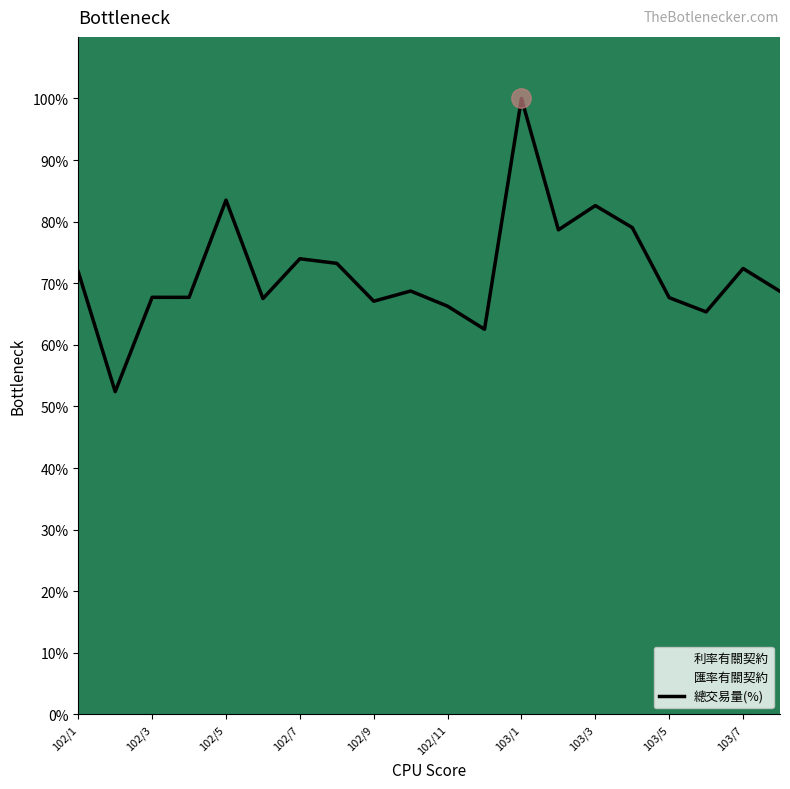

True or false: 總交易量(%) has a value of 115.0 at 102/7.

False